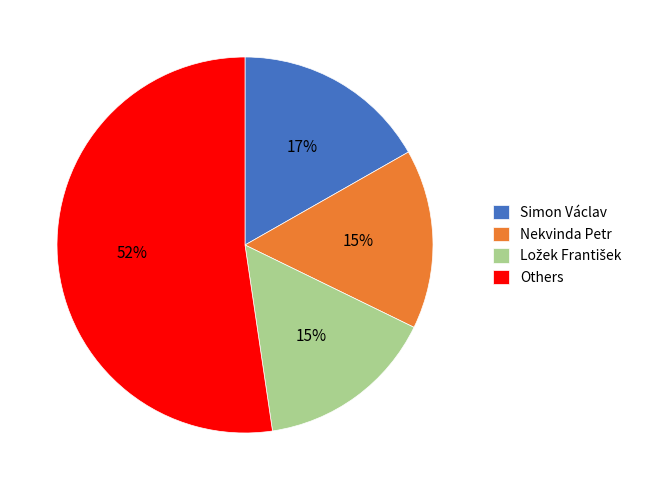

To the nearest percent, what percentage of the pie is Simon Václav?

17%